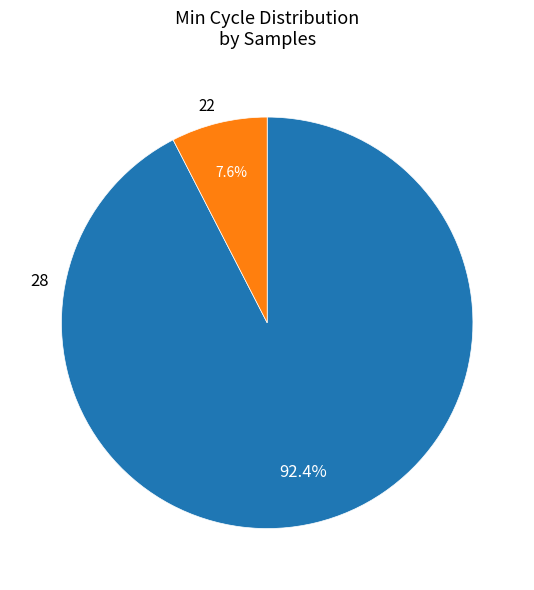

Which has a higher value, 22 or 28?

28